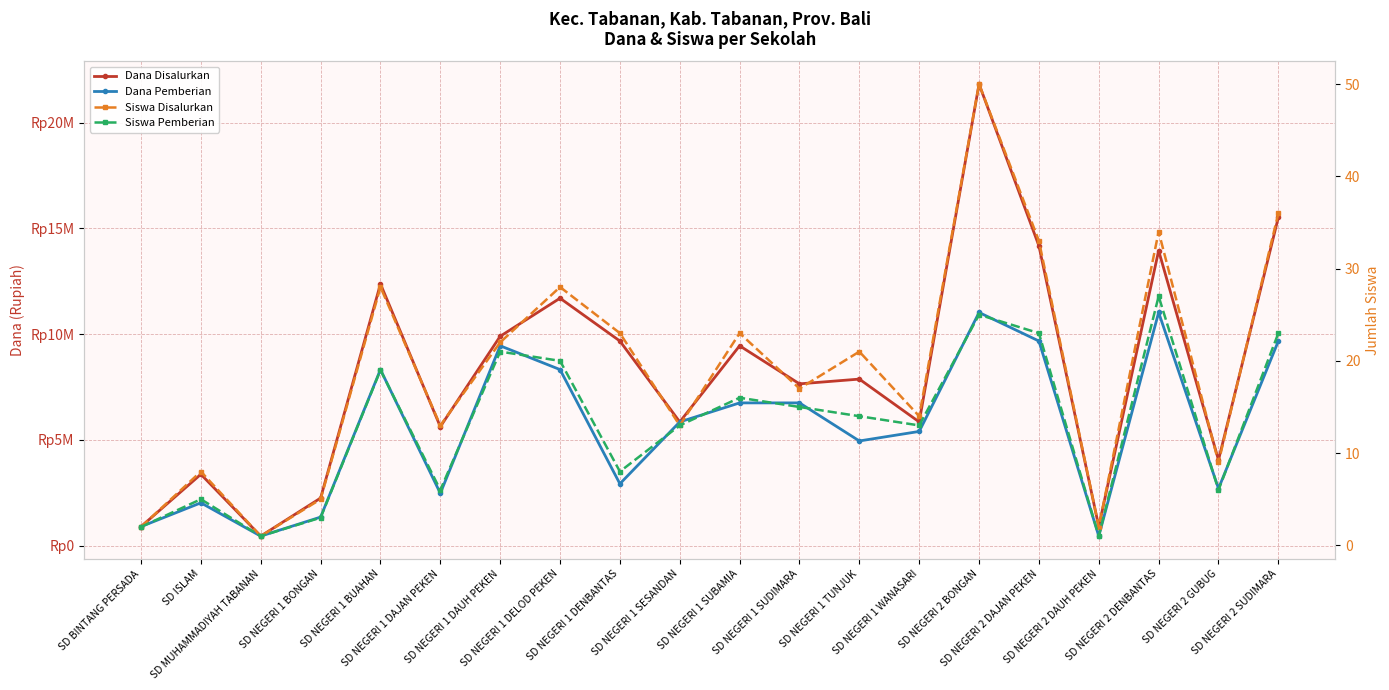

Rank the series at SD NEGERI 1 TUNJUK from lowest to highest value.

Siswa Pemberian, Siswa Disalurkan, Dana Pemberian, Dana Disalurkan